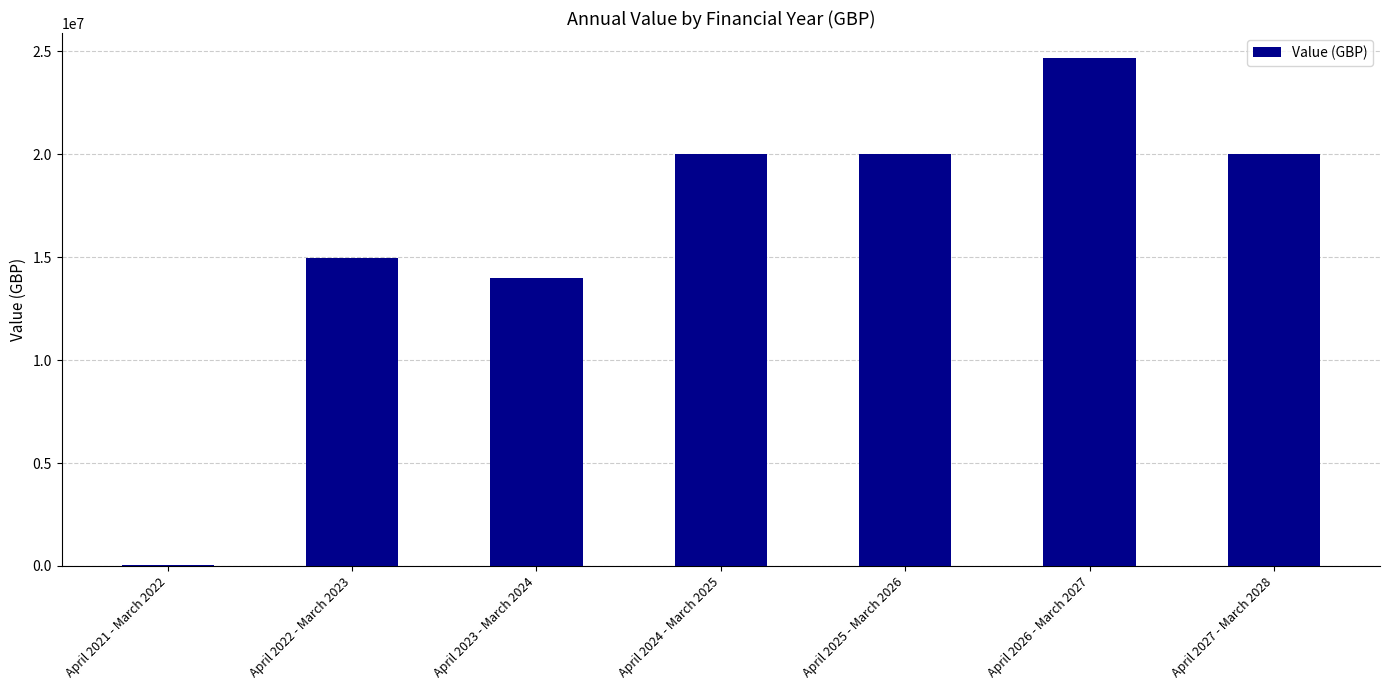

What is the maximum value shown in the chart?

24650000